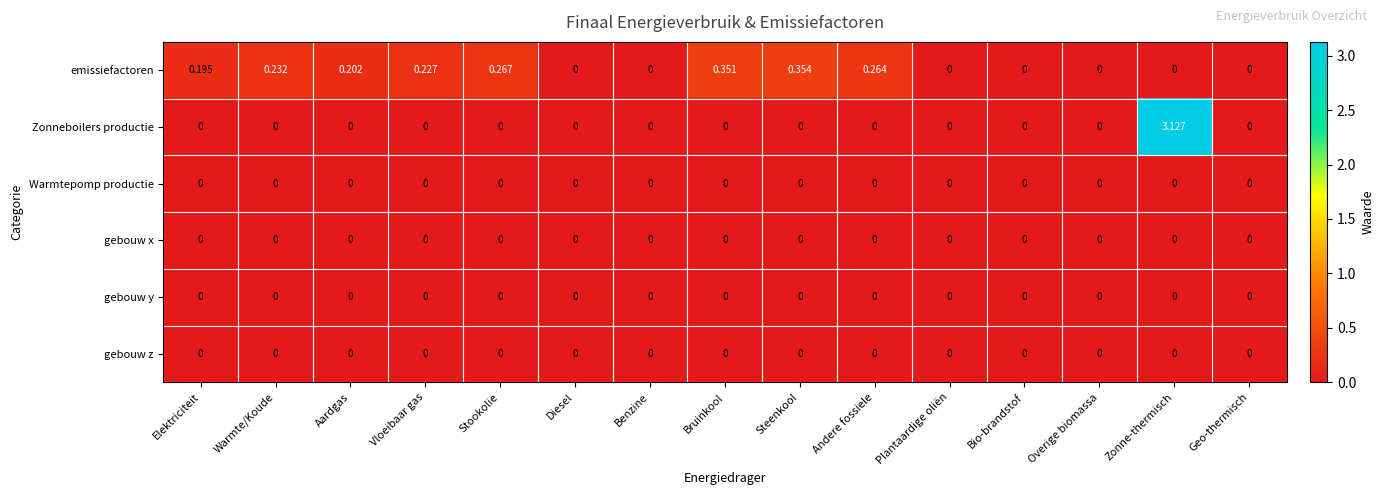

Between Bruinkool and Zonne-thermisch, which series saw the biggest shift?

Zonneboilers productie